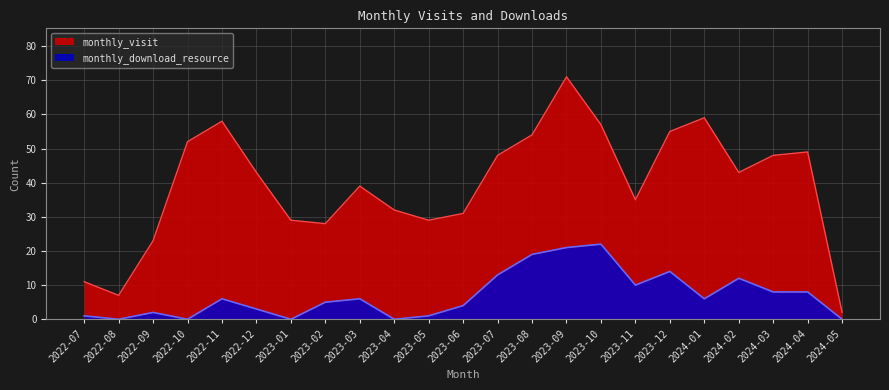

Where does the monthly_download_resource series first go above 6?

2023-07